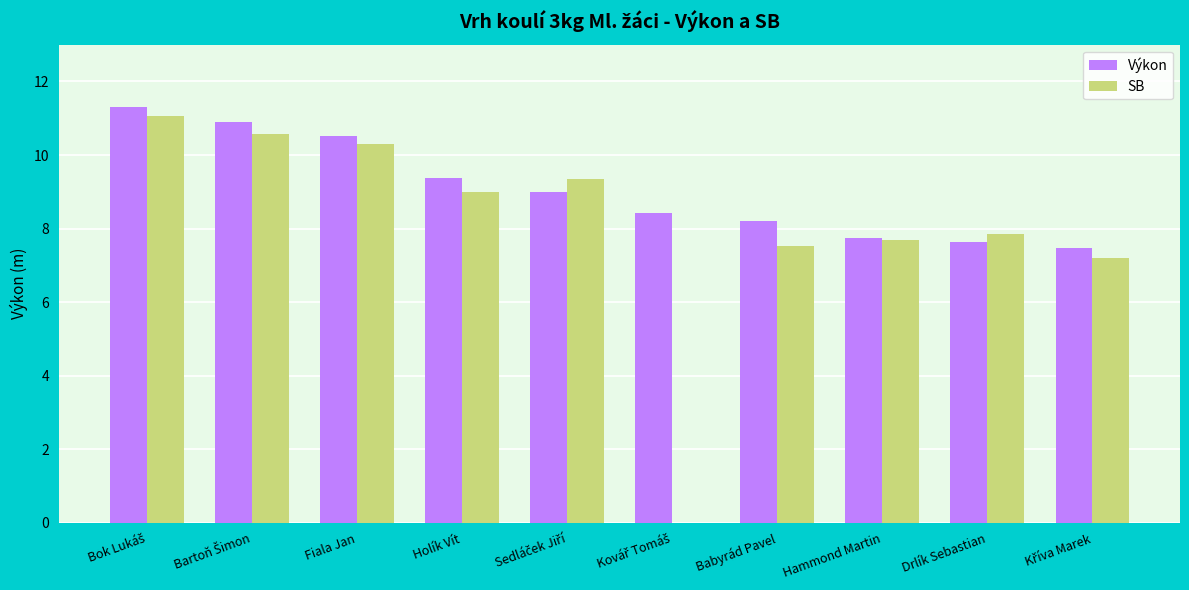

What is the maximum value for Výkon?

11.3